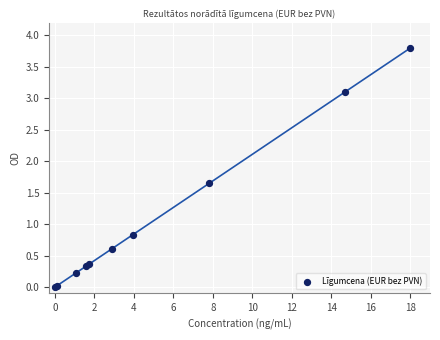

What Y value in the scatter plot is closest to 1?

0.8